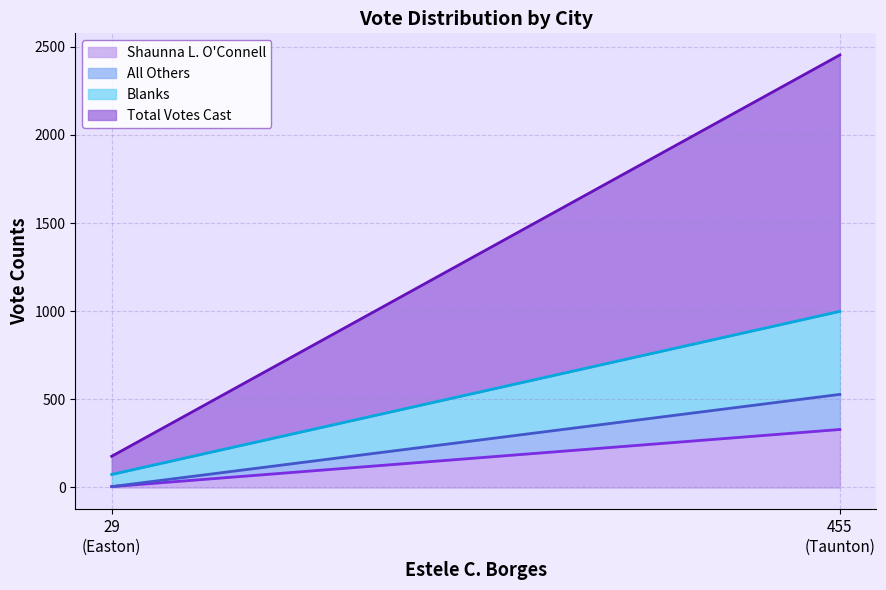

What are all the series names shown in the legend?

Shaunna L. O'Connell, All Others, Blanks, Total Votes Cast